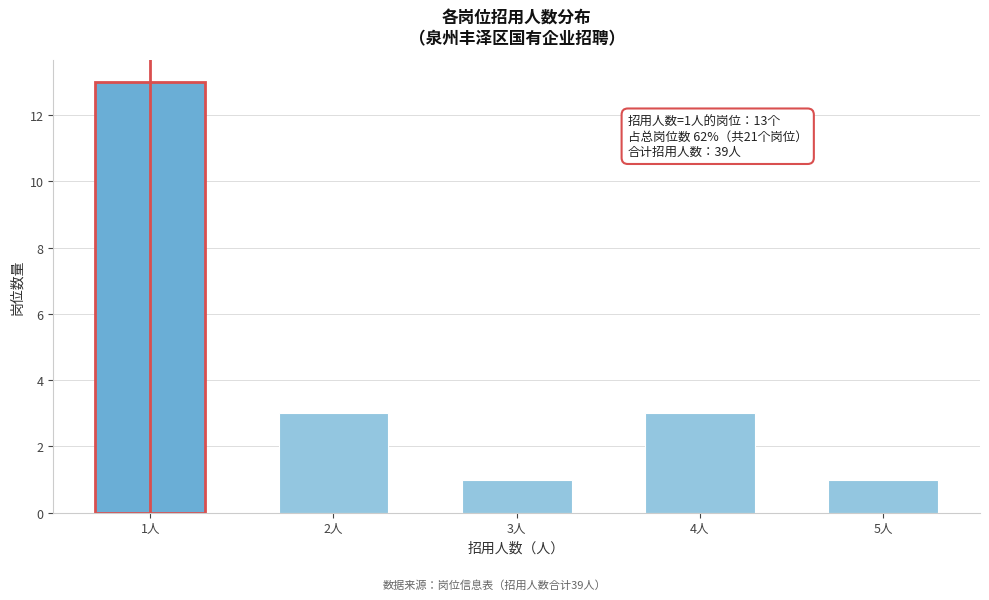

Reading left to right, list all the values displayed in this chart.

13	3	1	3	1